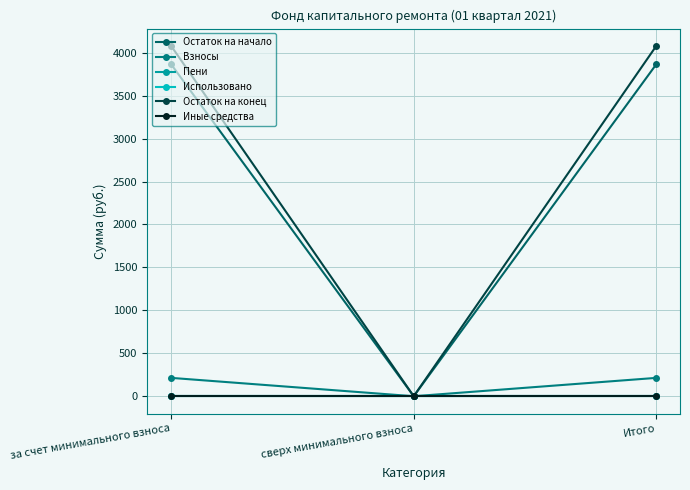

What position from the left is за счет минимального взноса?

1